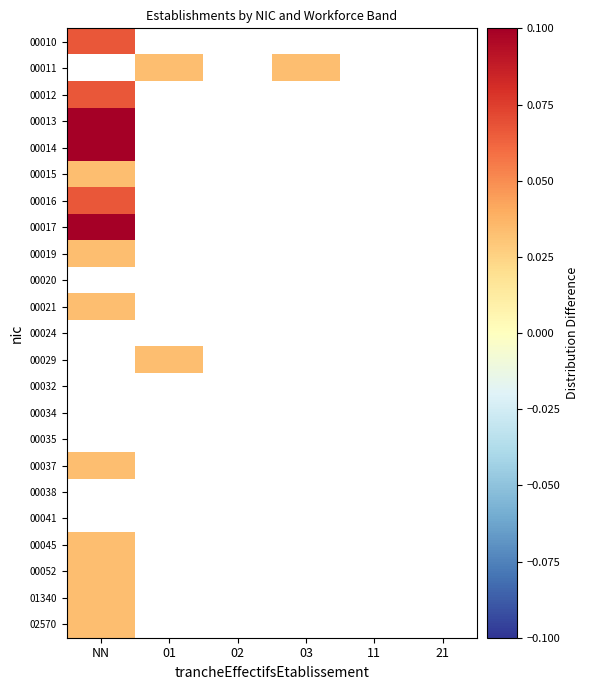

At how many categories does at least one series exceed 0?

3